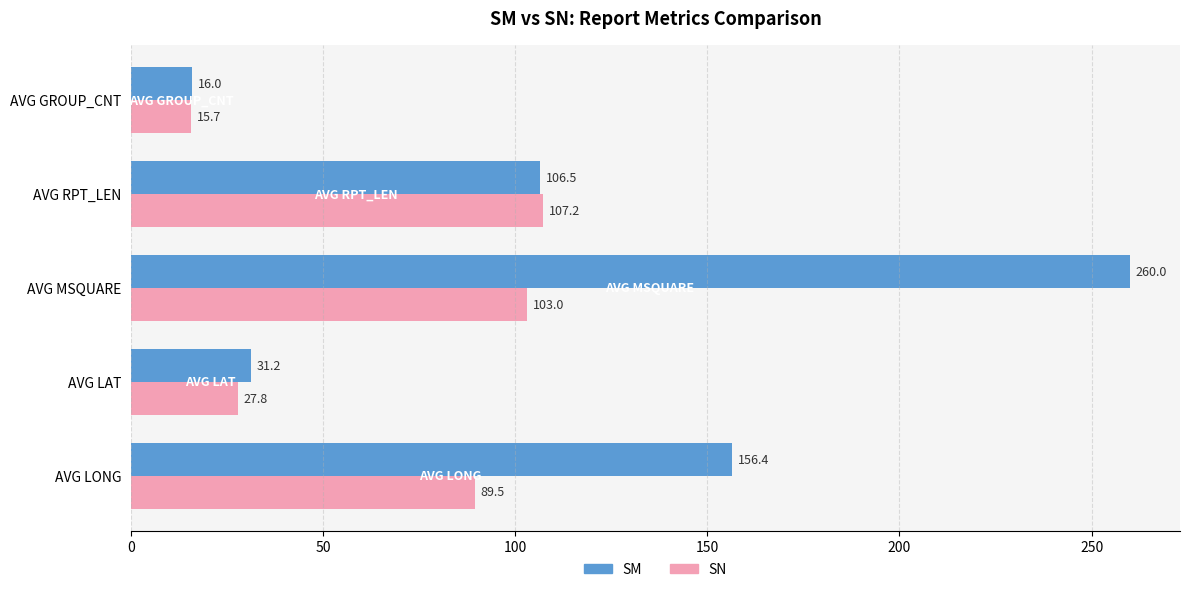

How many values in the SM series exceed 106?

3